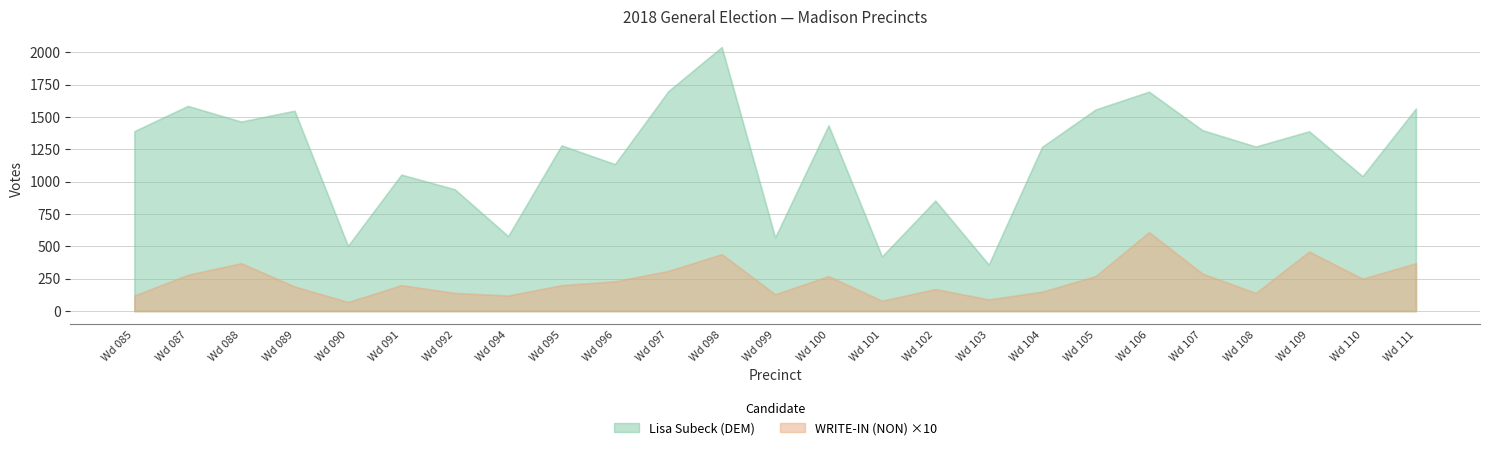

At which label is Lisa Subeck (DEM) closest to 1199?

C Madison Wd 096